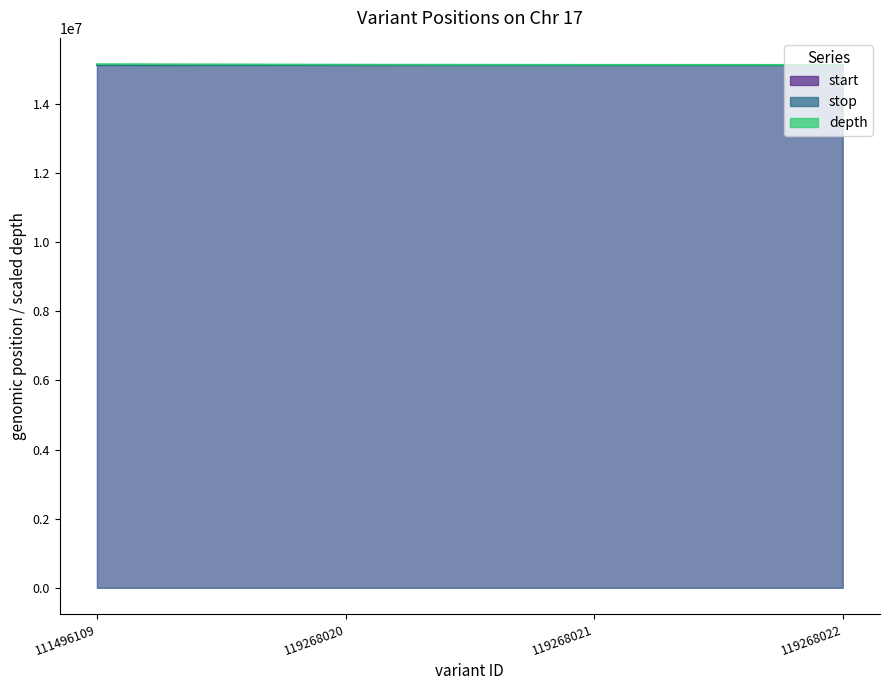

Which category has the highest value in the start series?

119268022